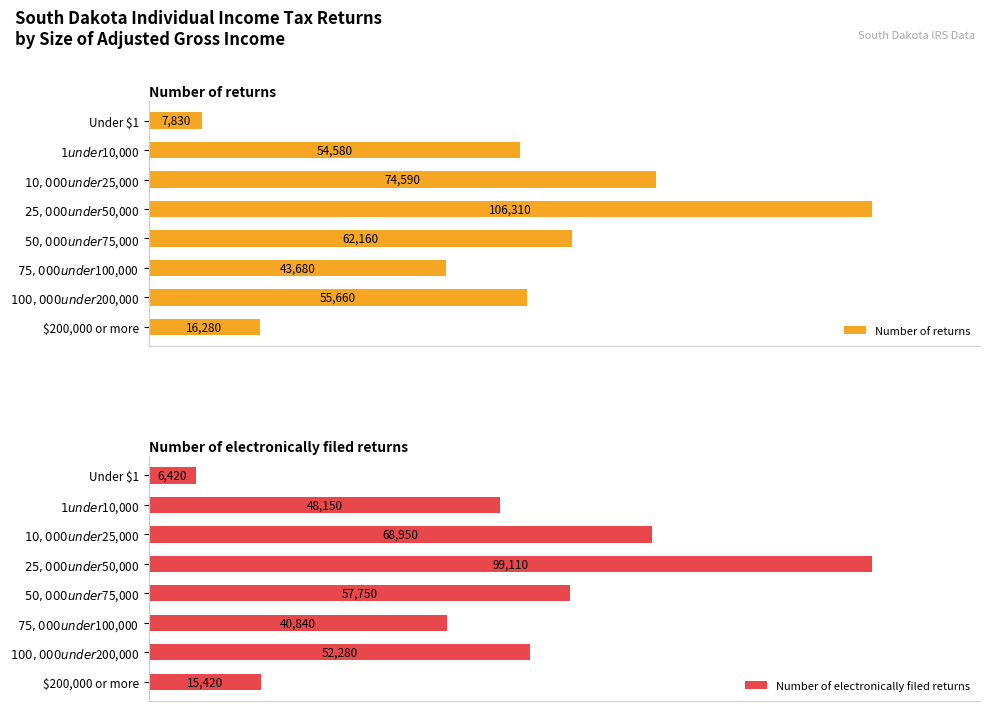

What is the average value of the Number of returns series?

52636